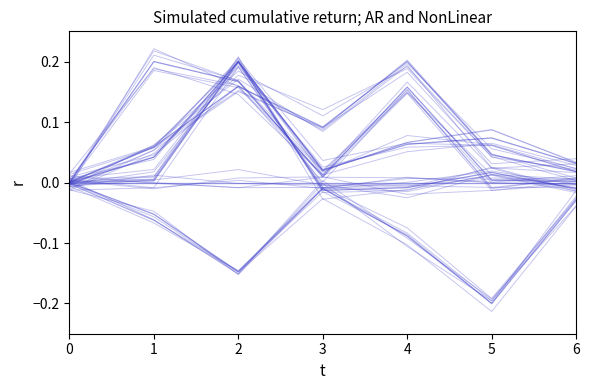

The Direzione vento Min series shows -0.0 at 6. True or false?

False